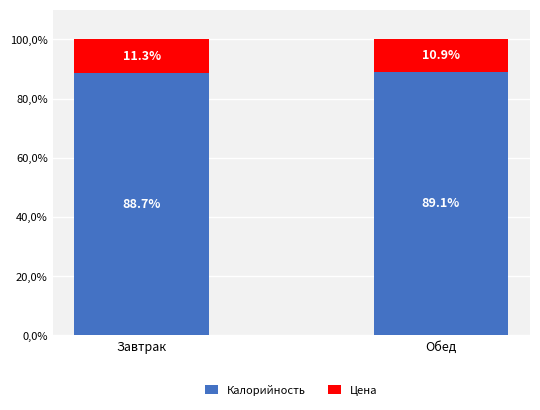

Count the Цена values in the range 10 to 11.

1